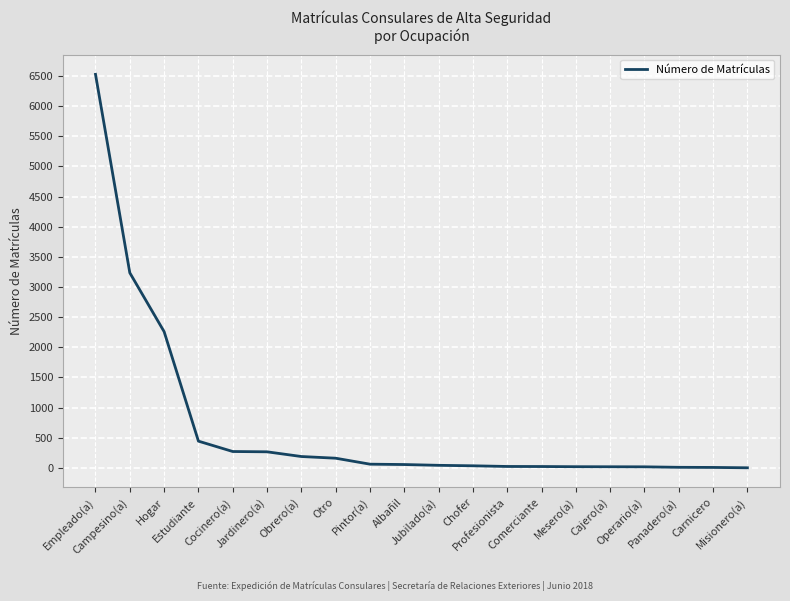

What is the smallest value displayed?

1